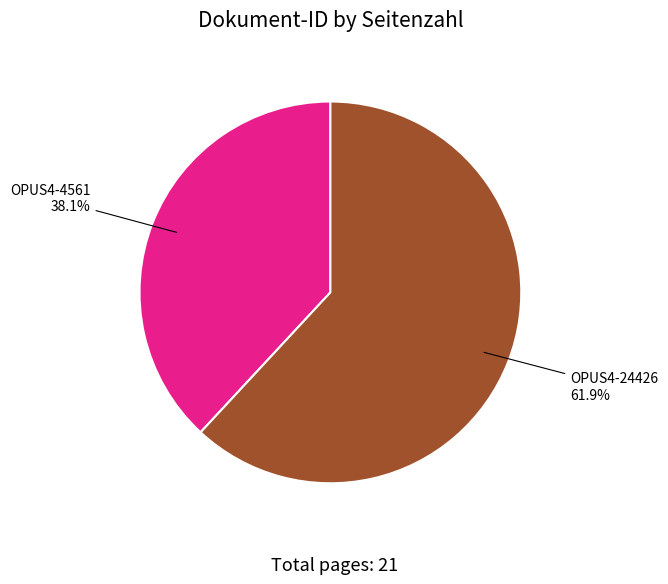

Is it true that OPUS4-24426 is 54% of the pie?

False